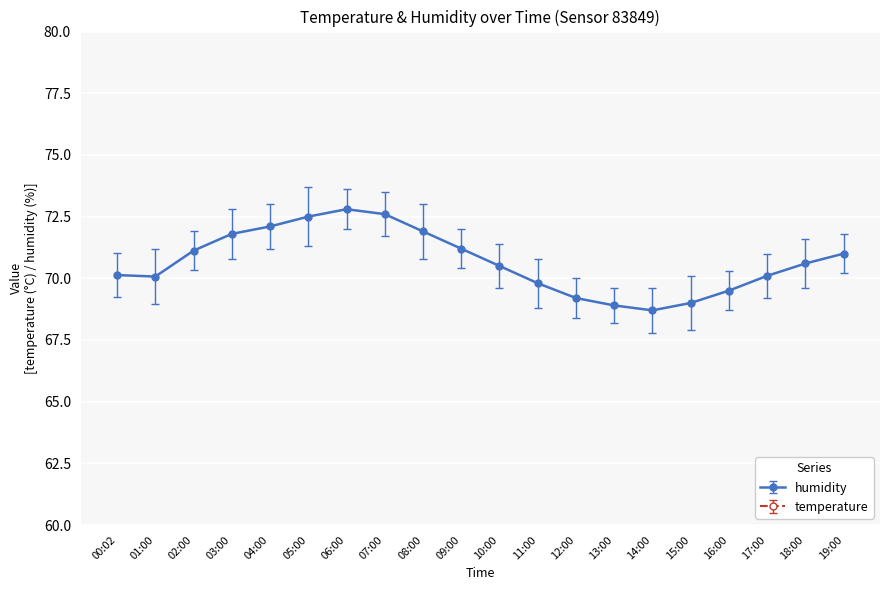

Reading right to left, extract all data points from this chart.

temperature: 19:00=13.9	18:00=14.3	17:00=14.9	16:00=15.5	15:00=16.0	14:00=16.3	13:00=16.1	12:00=15.8	11:00=15.2	10:00=14.5	09:00=13.8	08:00=13.1	07:00=12.6	06:00=12.4	05:00=12.5	04:00=12.7	03:00=12.9	02:00=13.3	01:00=13.8	00:02=14.2
humidity: 19:00=71.0	18:00=70.6	17:00=70.1	16:00=69.5	15:00=69.0	14:00=68.7	13:00=68.9	12:00=69.2	11:00=69.8	10:00=70.5	09:00=71.2	08:00=71.9	07:00=72.6	06:00=72.8	05:00=72.5	04:00=72.1	03:00=71.8	02:00=71.1	01:00=70.1	00:02=70.1